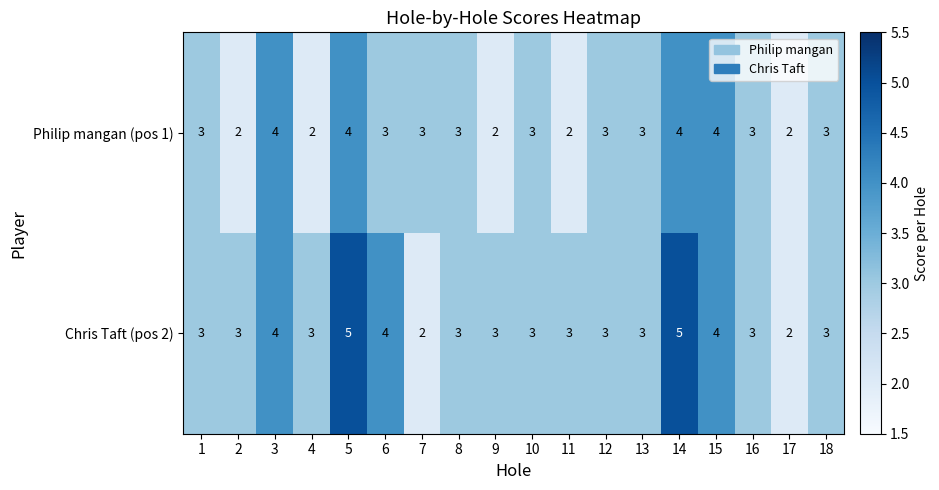

Rank the series by their maximum value, from lowest to highest.

Philip mangan (pos 1), Chris Taft (pos 2)